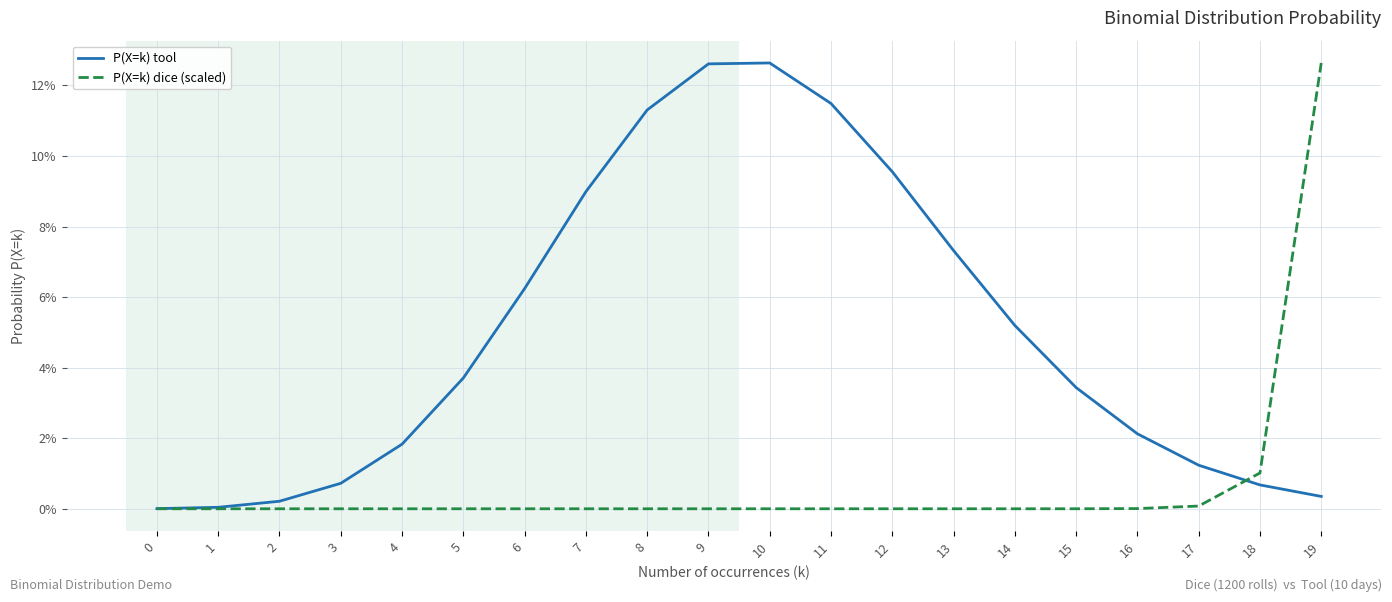

At which category is the sum across all series the highest?

19